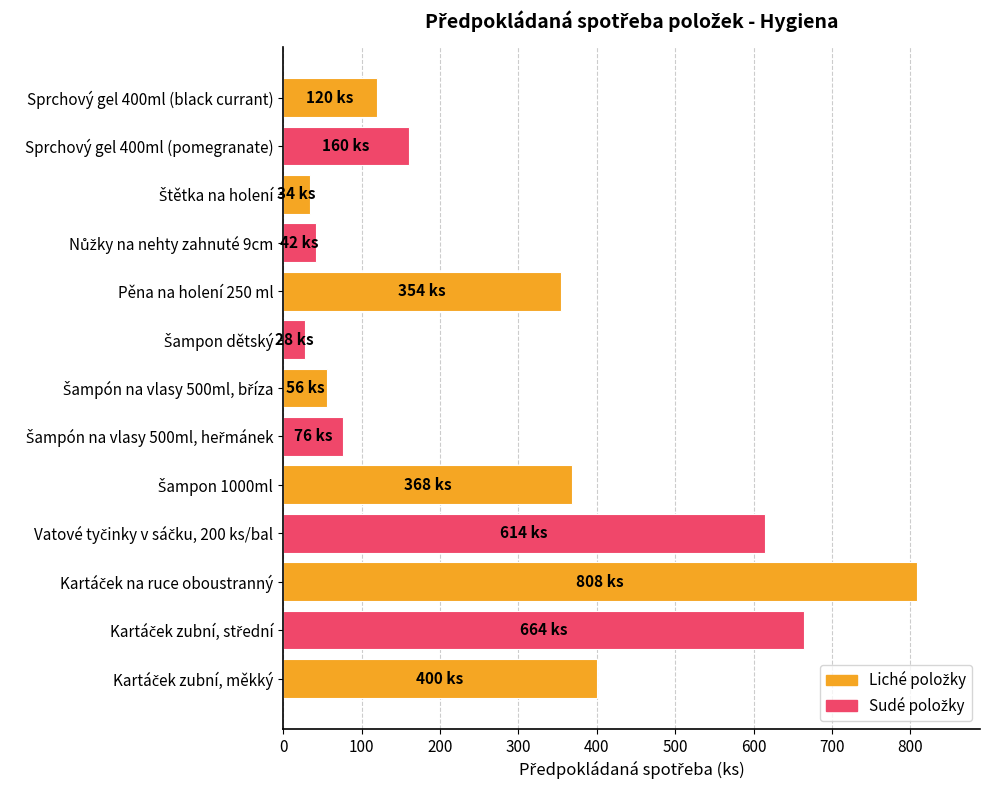

Between Sprchový gel 400ml (pomegranate) and Sprchový gel 400ml (black currant), which is larger?

Sprchový gel 400ml (pomegranate)